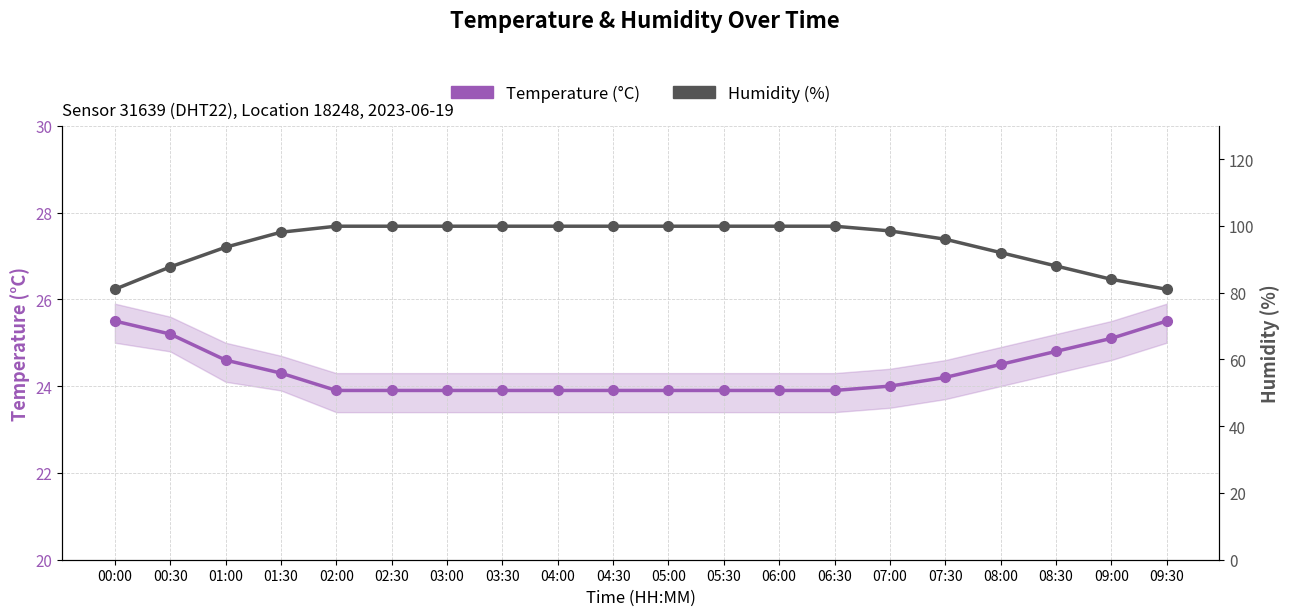

Is it true that Humidity (%) equals 119.5 at 09:00?

False